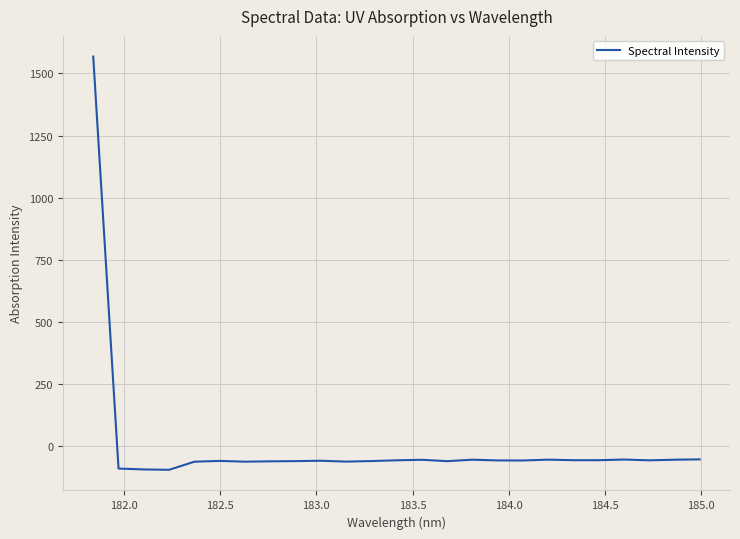

What is the minimum value shown in the chart?

-94.5